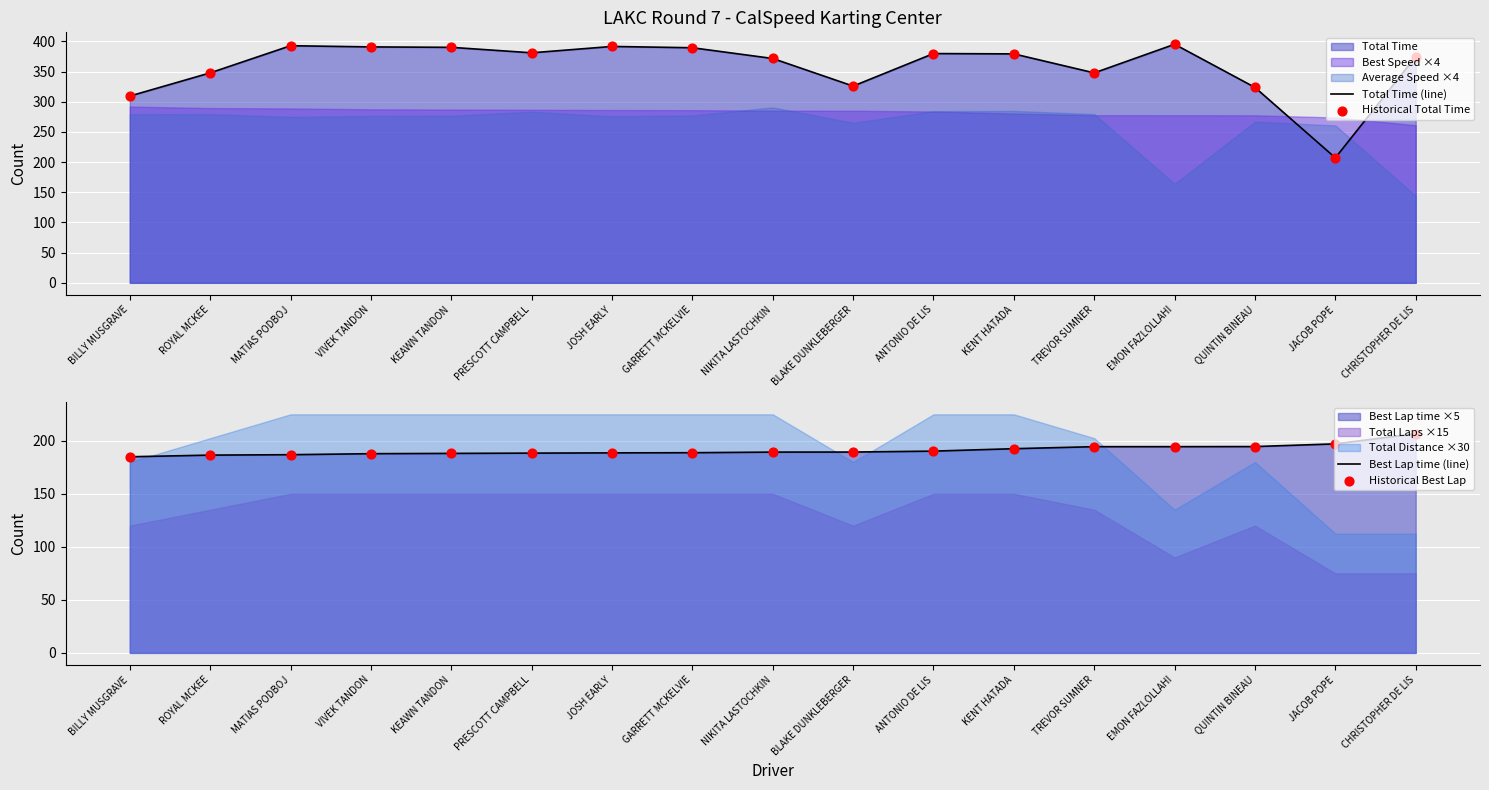

Is the value of Historical Best Lap at EMON FAZLOLLAHI greater than the value of Total Time (line) at MATIAS PODBOJ?

No